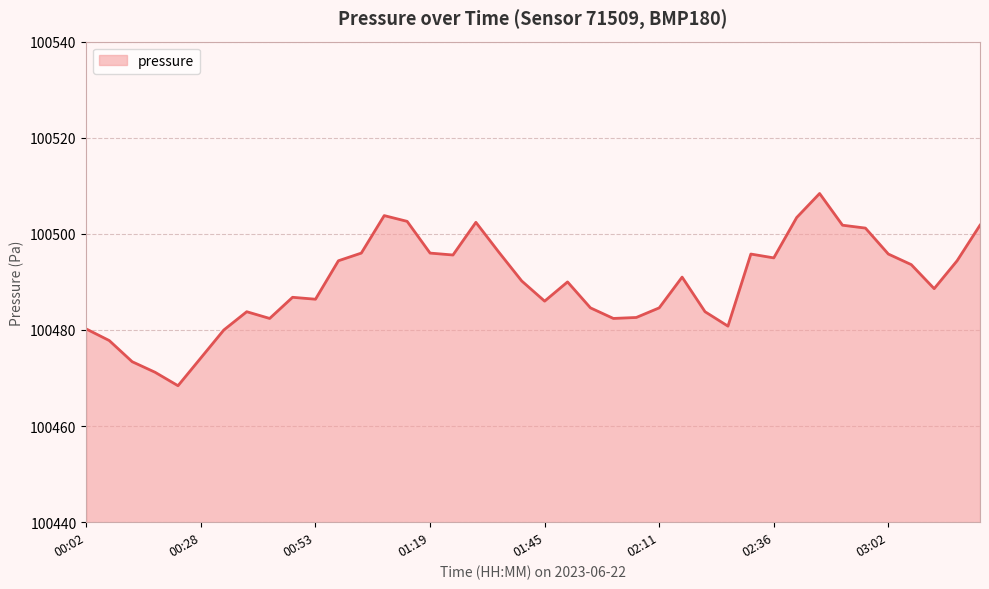

What is the minimum value shown in the chart?

100468.4